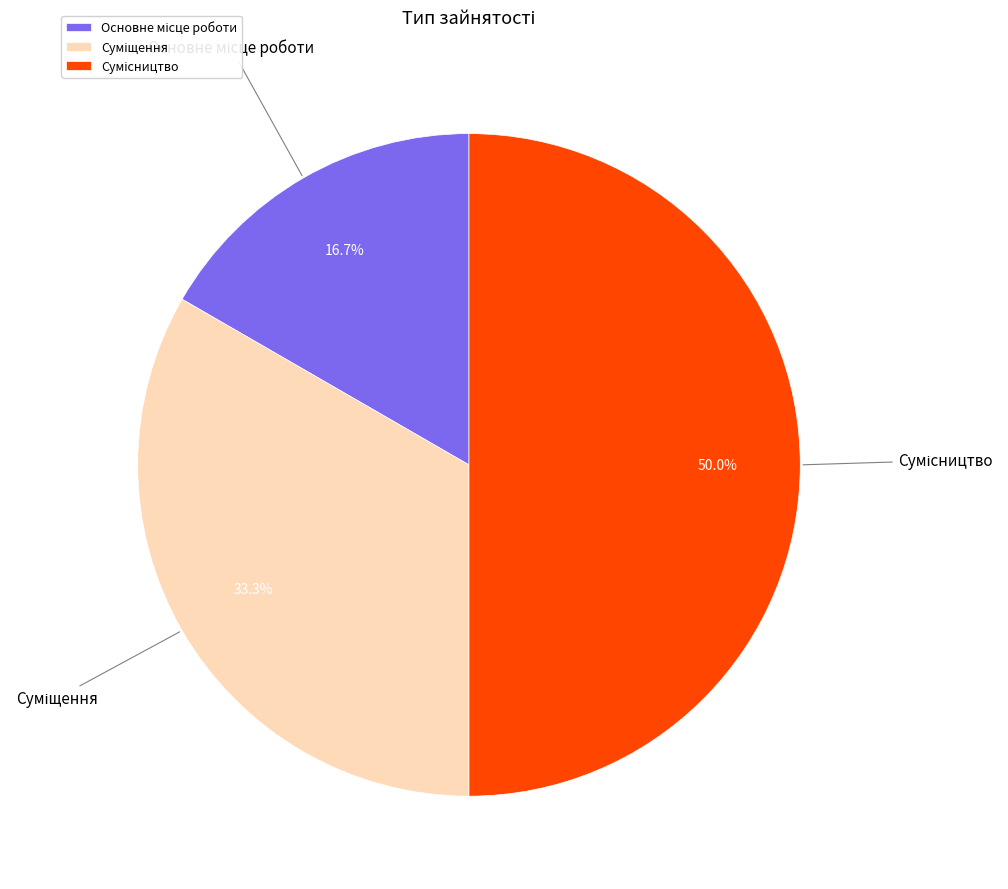

How many segments does this pie chart have?

3